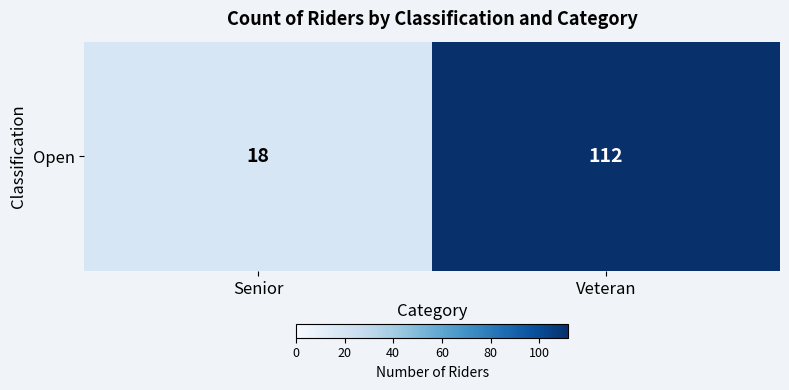

Reading right to left, list all the values displayed in this chart.

Veteran=112	Senior=18